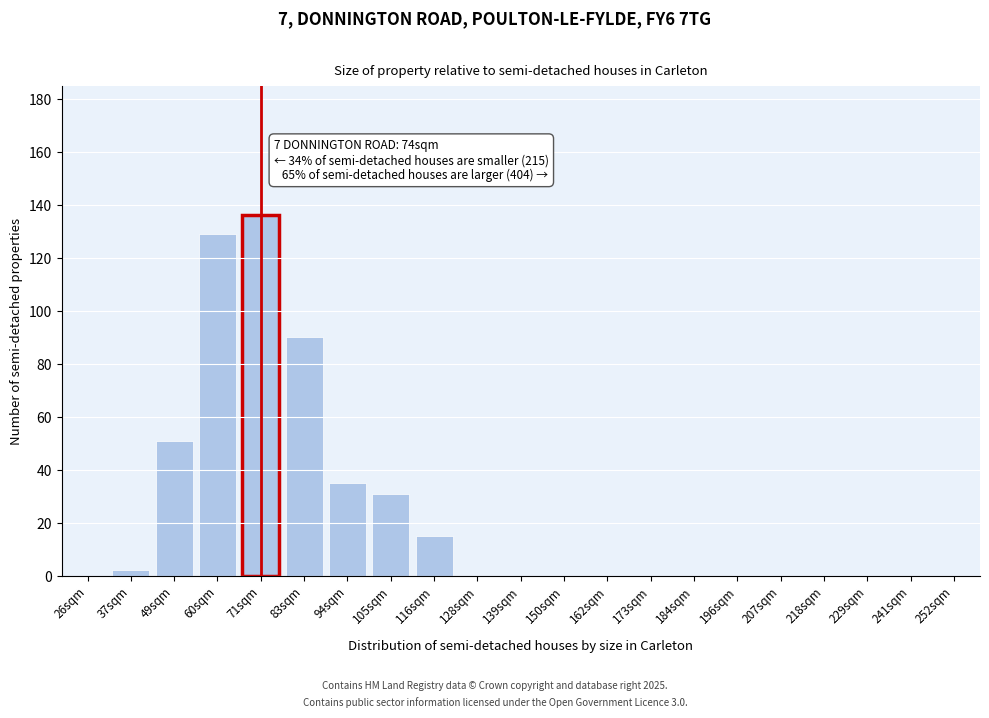

Reading left to right, what are all the values shown in this chart?

26sqm=0	37sqm=2	49sqm=51	60sqm=129	71sqm=136	83sqm=90	94sqm=35	105sqm=31	116sqm=15	128sqm=0	139sqm=0	150sqm=0	162sqm=0	173sqm=0	184sqm=0	196sqm=0	207sqm=0	218sqm=0	229sqm=0	241sqm=0	252sqm=0